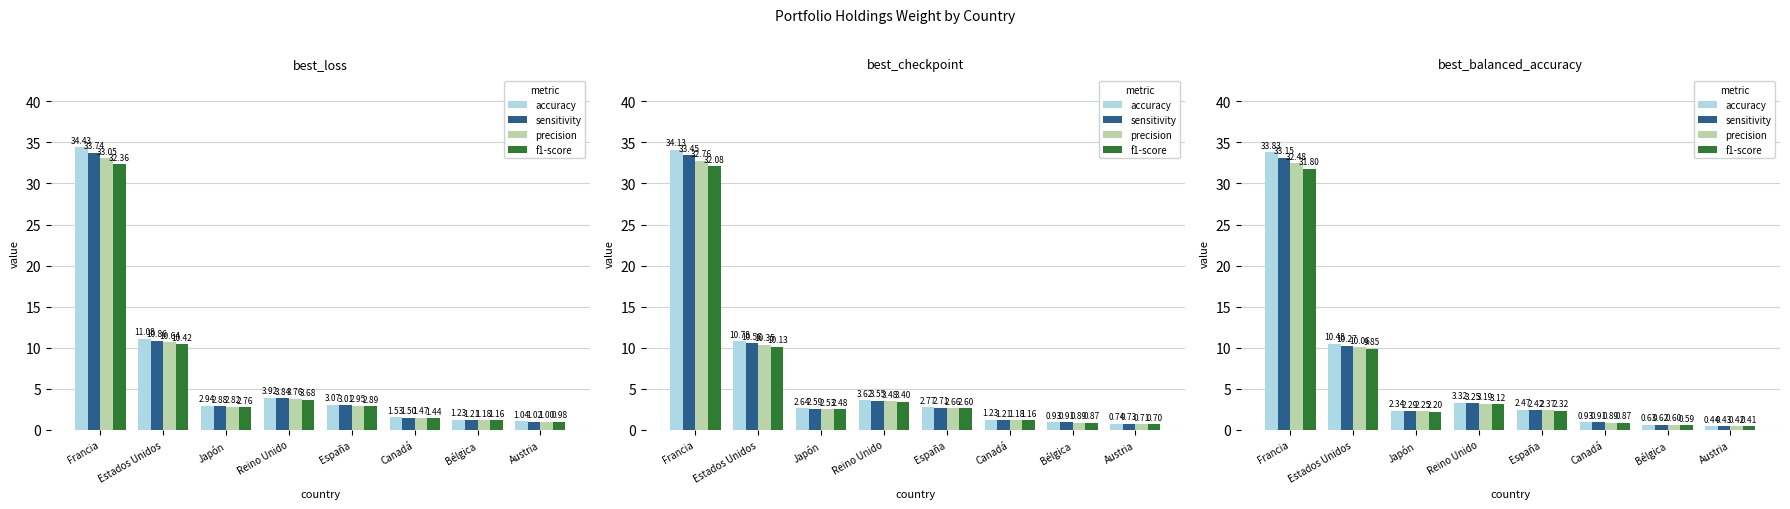

What are all the series names shown in the legend?

accuracy, sensitivity, precision, f1-score